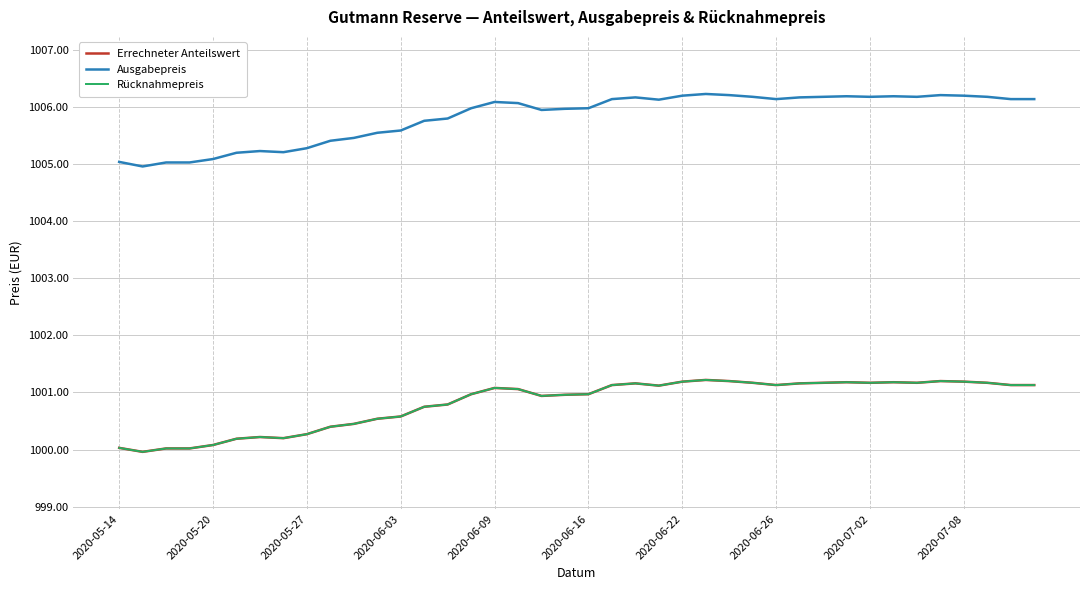

What is the sum of all Errechneter Anteilswert values?

40032.7